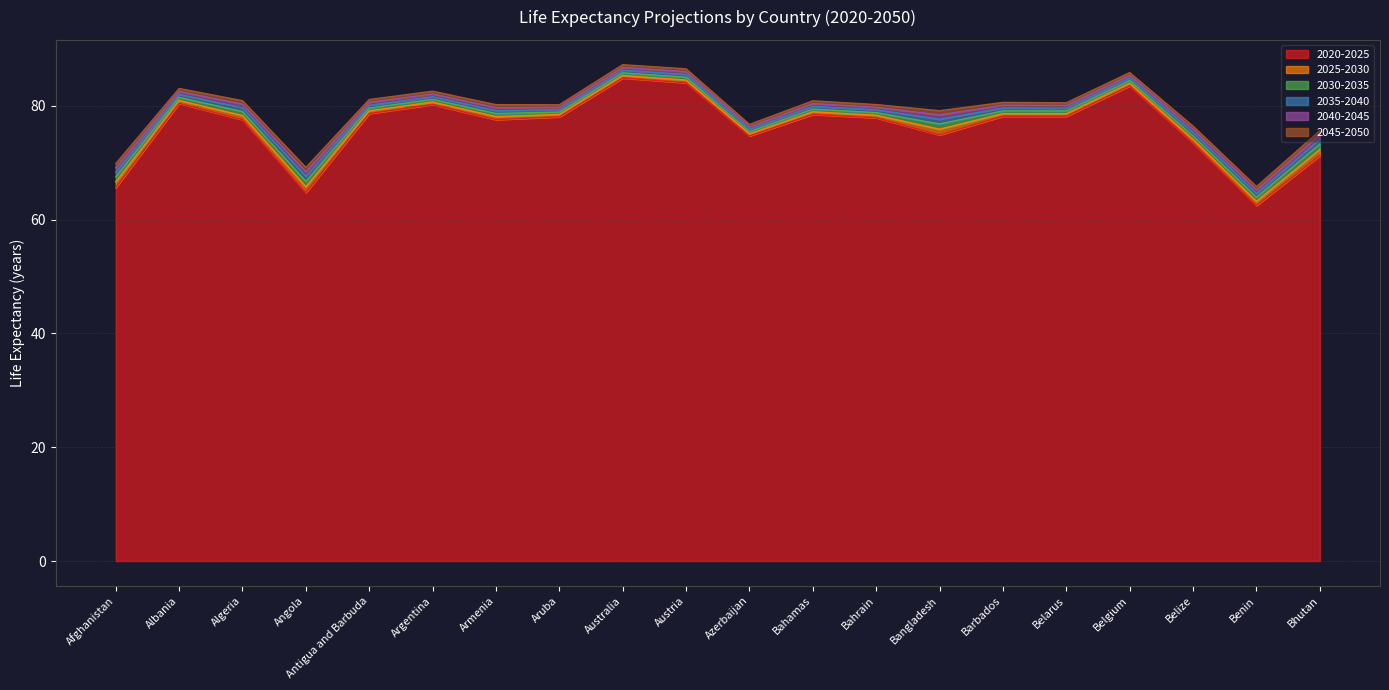

At how many categories does at least one series exceed 66?

19